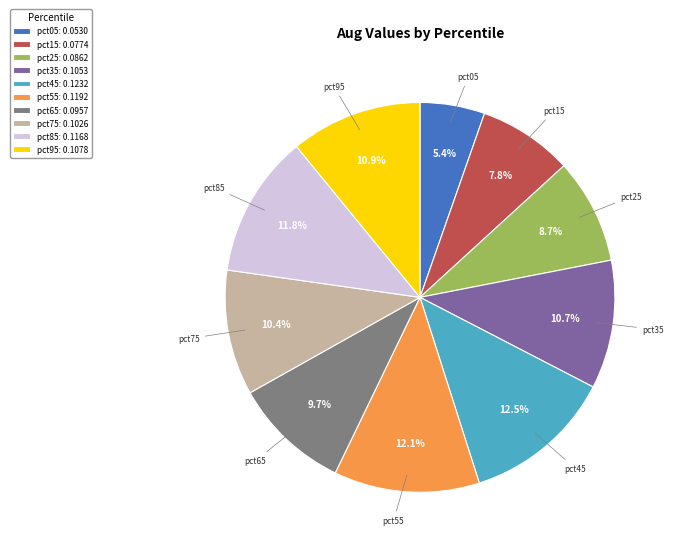

How many slices are in this pie chart?

10